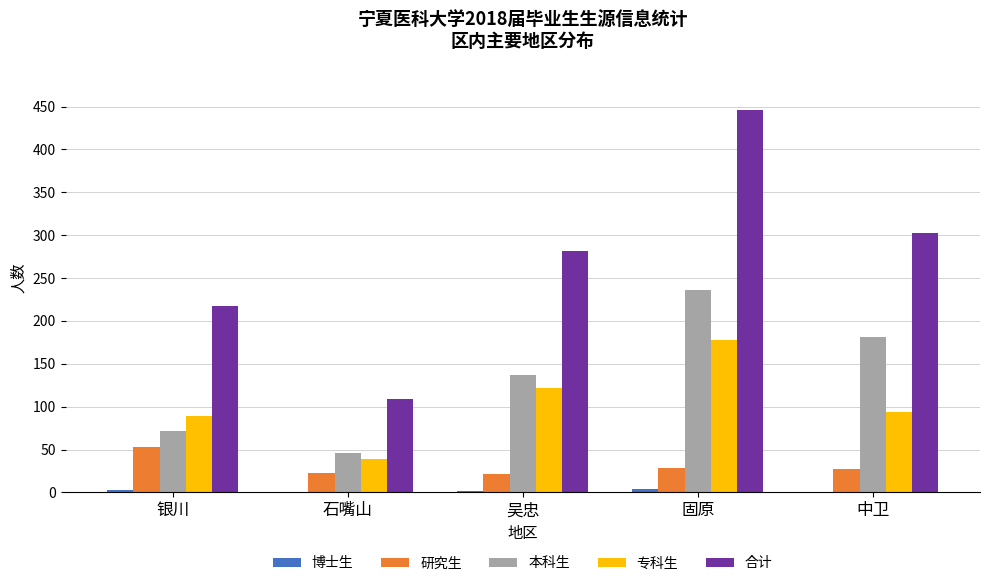

Is the value of 研究生 at 中卫 greater than the value of 合计 at 银川?

No